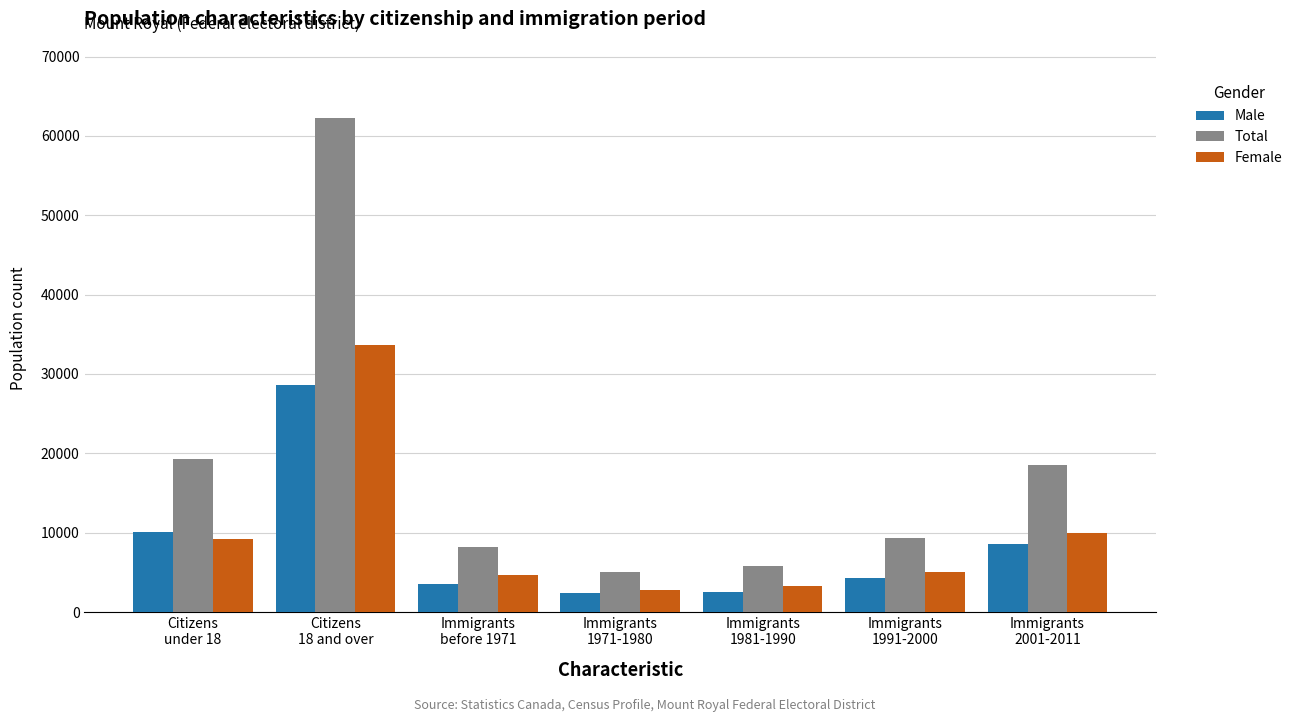

What is the maximum value shown in the chart?

62200